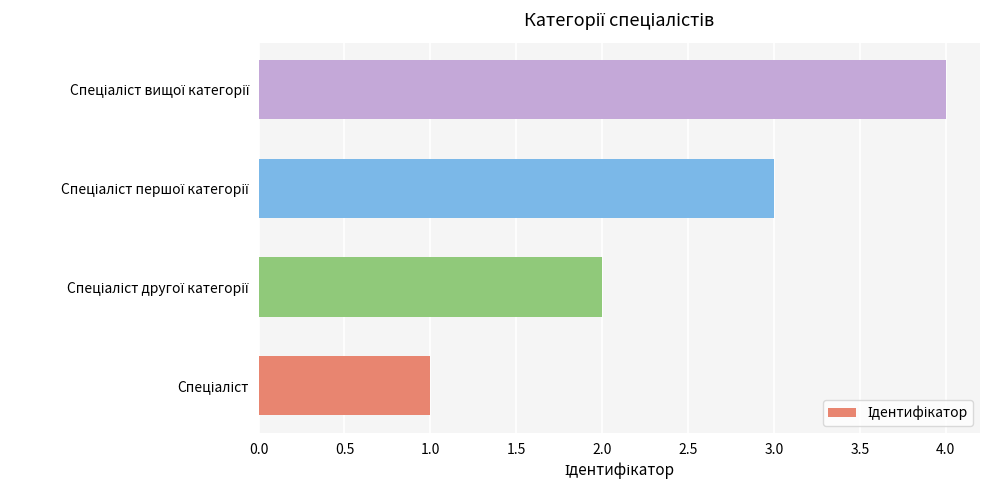

What is the difference between the maximum and minimum values?

3